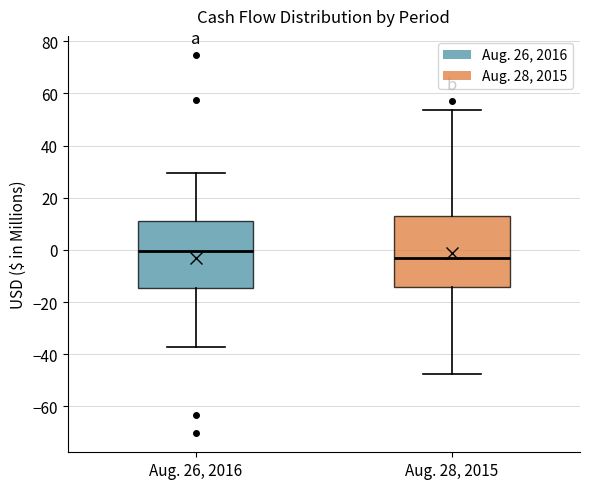

Where does the median line of the box for Aug. 28, 2015 sit on the y-axis? The values are not printed on the chart, so give them approximately, as read against the axis.

-2